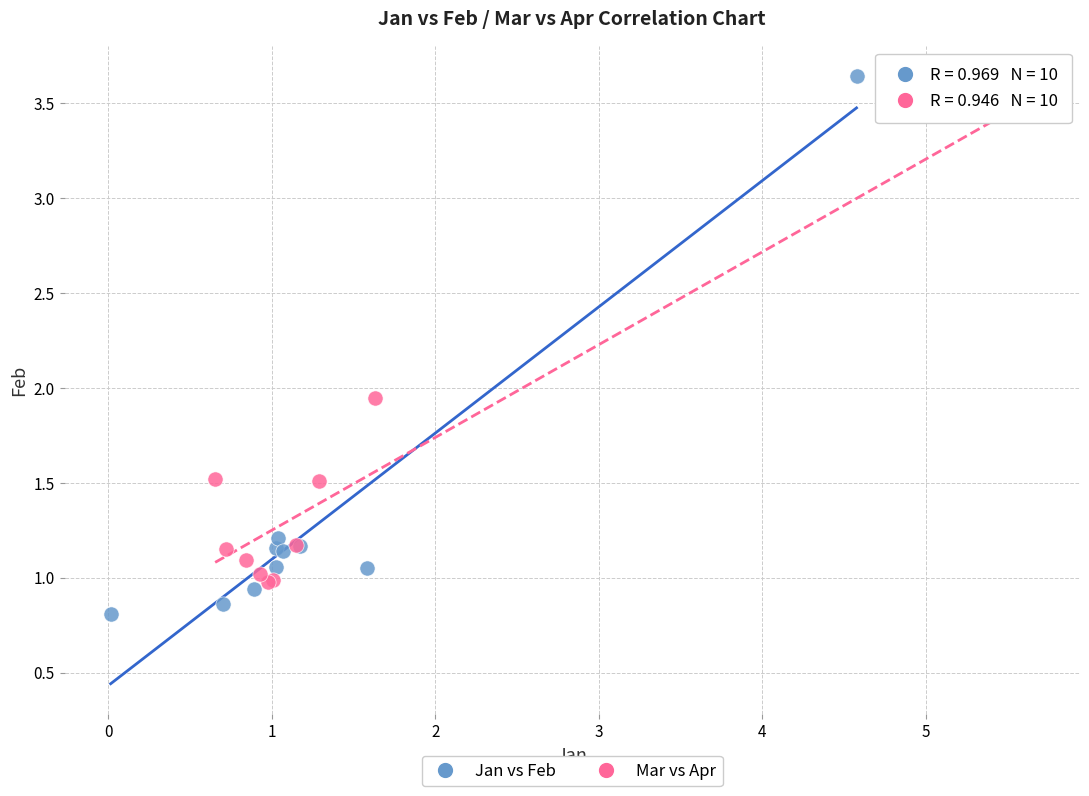

Which series contains the highest Y value?

Jan vs Feb